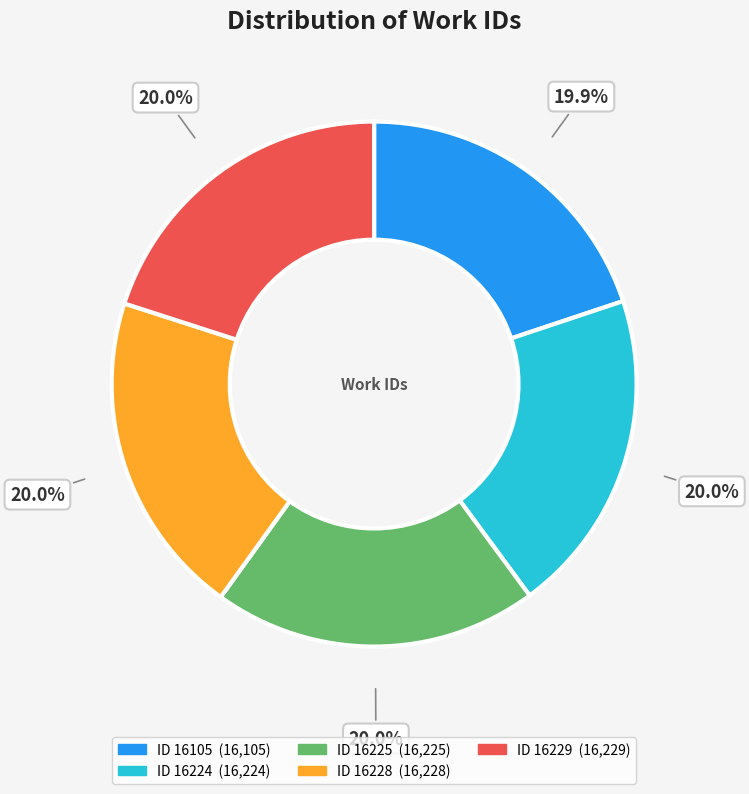

Count the number of slices in the pie.

5